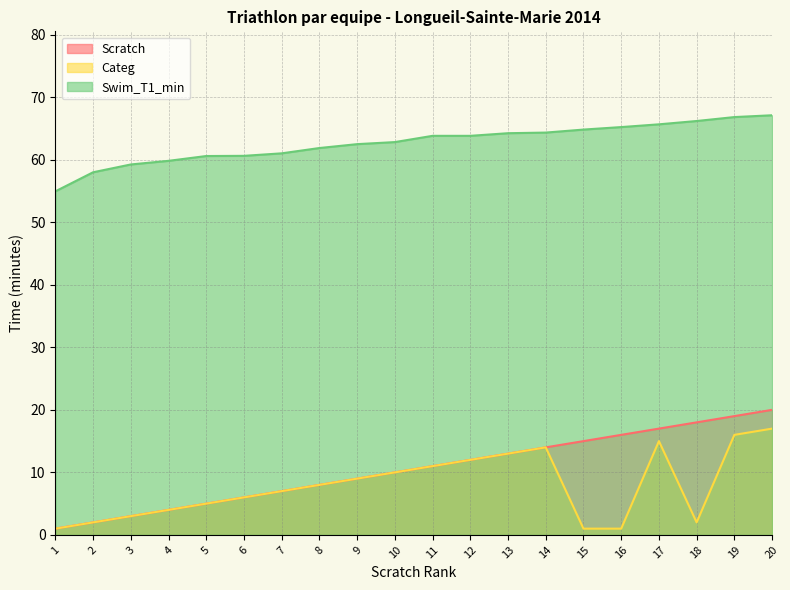

Does the chart display data point markers on the line(s)?

No